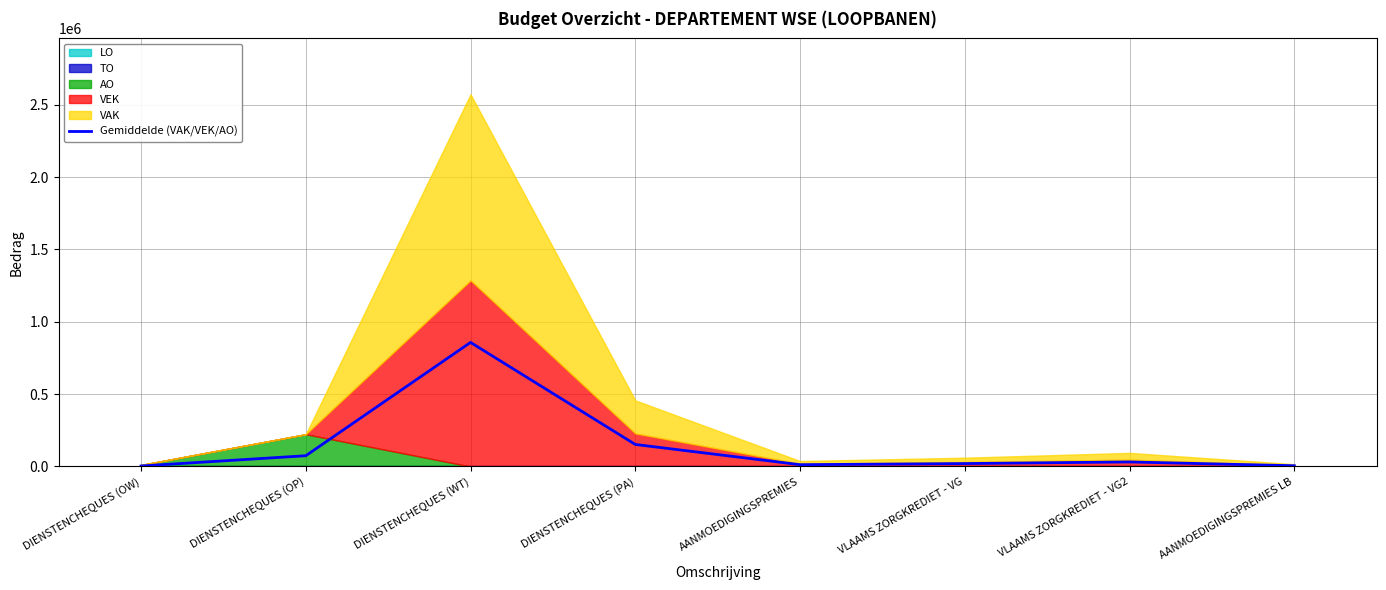

What is the label of the 4th point from the left?

DIENSTENCHEQUES (PA)